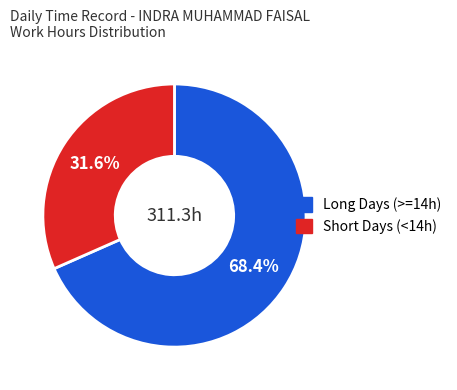

Is there a majority slice in this chart?

Yes